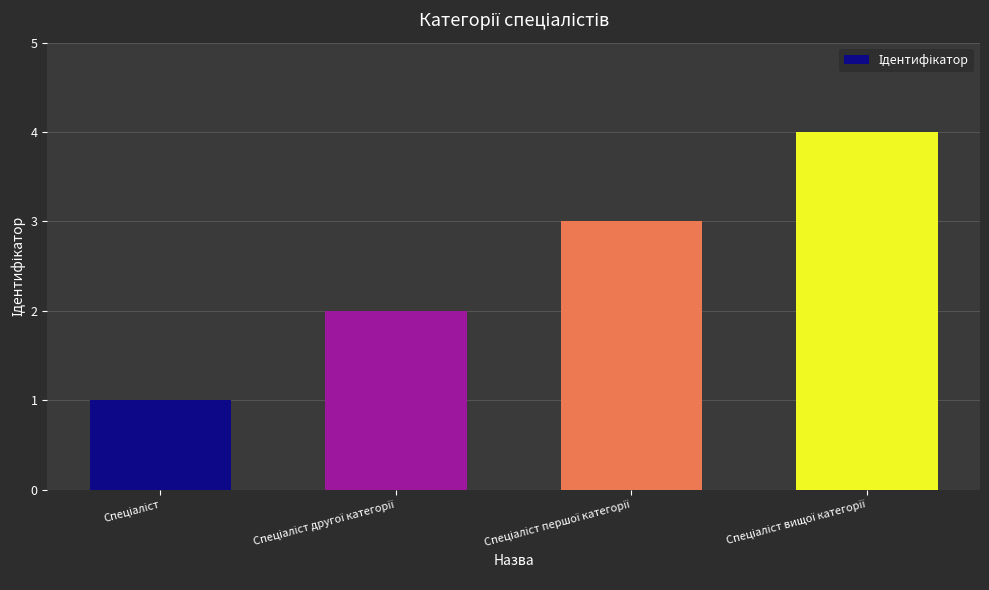

How many categories are shown in the chart?

4